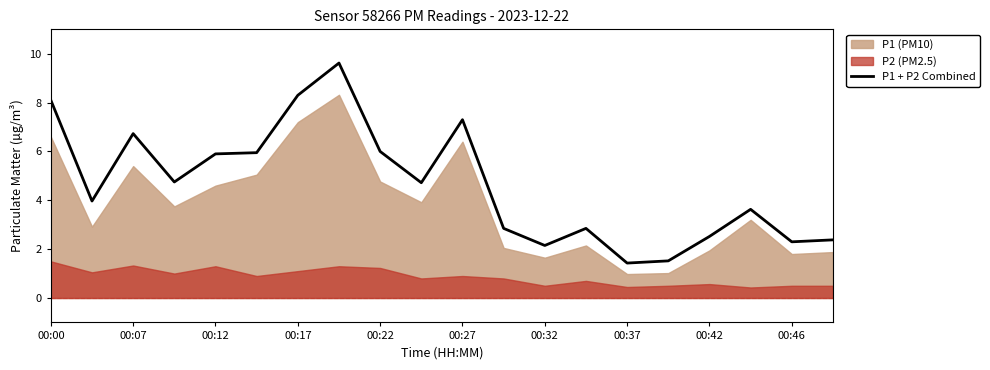

What is the highest value of the P1 + P2 Combined series?

9.6